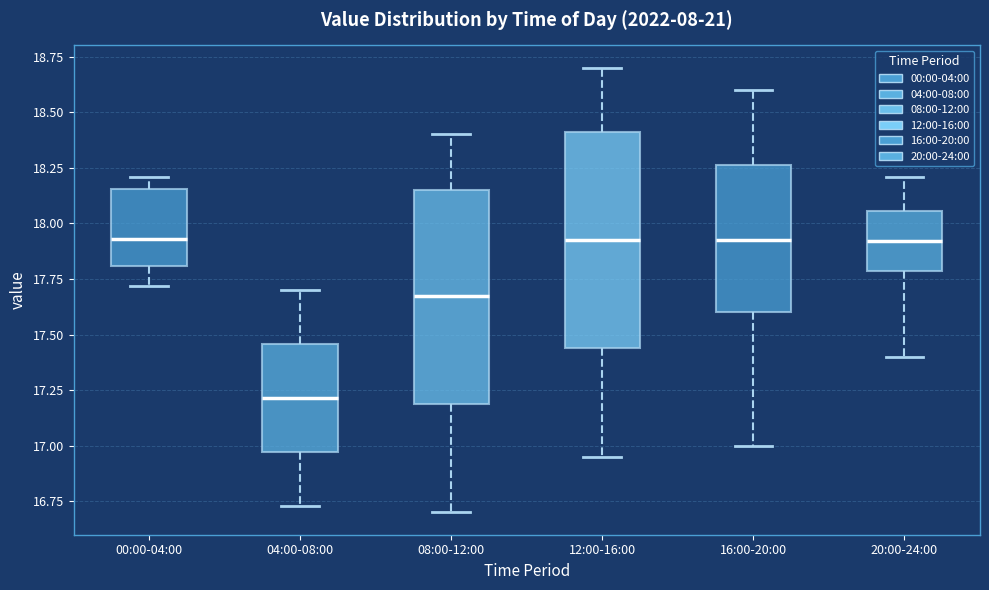

Reading left to right, transcribe this box plot: for each box, give where its median line is, the range the box spans, and where its two whiskers end, as read against the y-axis. The values are not printed on the chart, so give them approximately, as read against the axis.

00:00-04:00: median 17.95, box 17.80 to 18.15, whiskers 17.70 to 18.20
04:00-08:00: median 17.20, box 16.95 to 17.45, whiskers 16.75 to 17.70
08:00-12:00: median 17.70, box 17.20 to 18.15, whiskers 16.70 to 18.40
12:00-16:00: median 17.95, box 17.45 to 18.40, whiskers 16.95 to 18.70
16:00-20:00: median 17.95, box 17.60 to 18.25, whiskers 17.00 to 18.60
20:00-24:00: median 17.90, box 17.80 to 18.05, whiskers 17.40 to 18.20